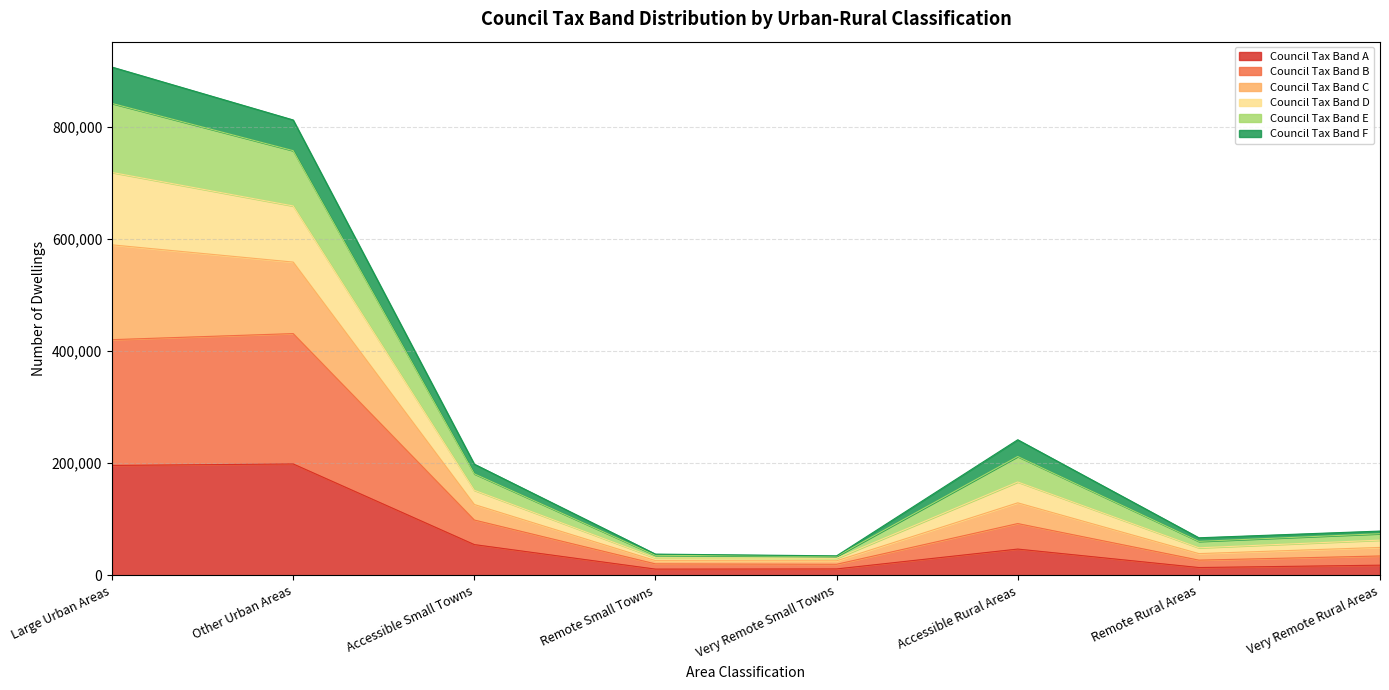

What is the maximum value for Council Tax Band A?

198746